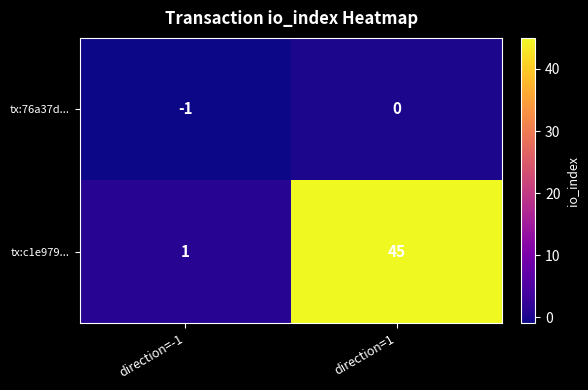

What is the difference between the maximum and minimum values in the tx:c1e979... series?

44